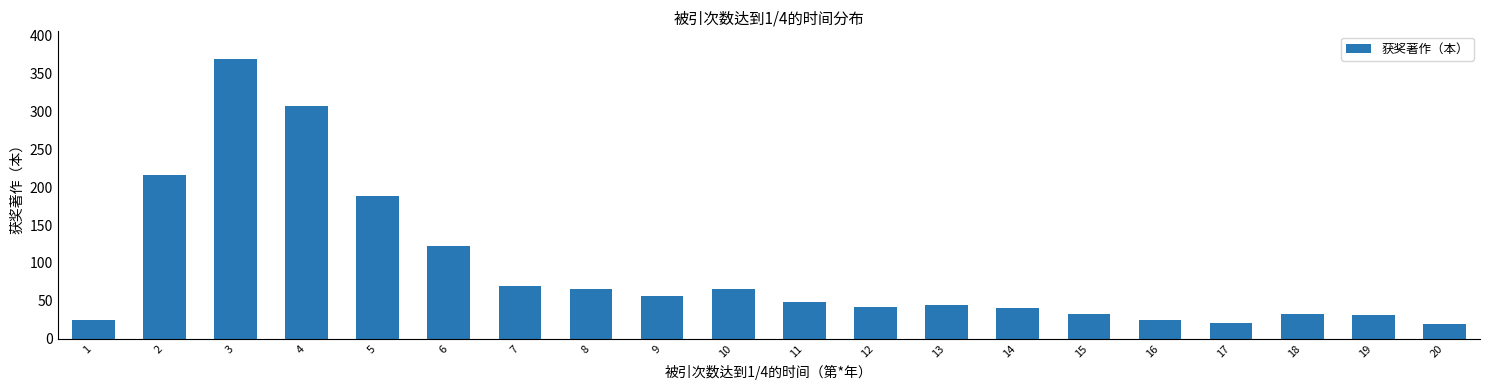

The chart shows a value of 369 at 3. True or false?

True